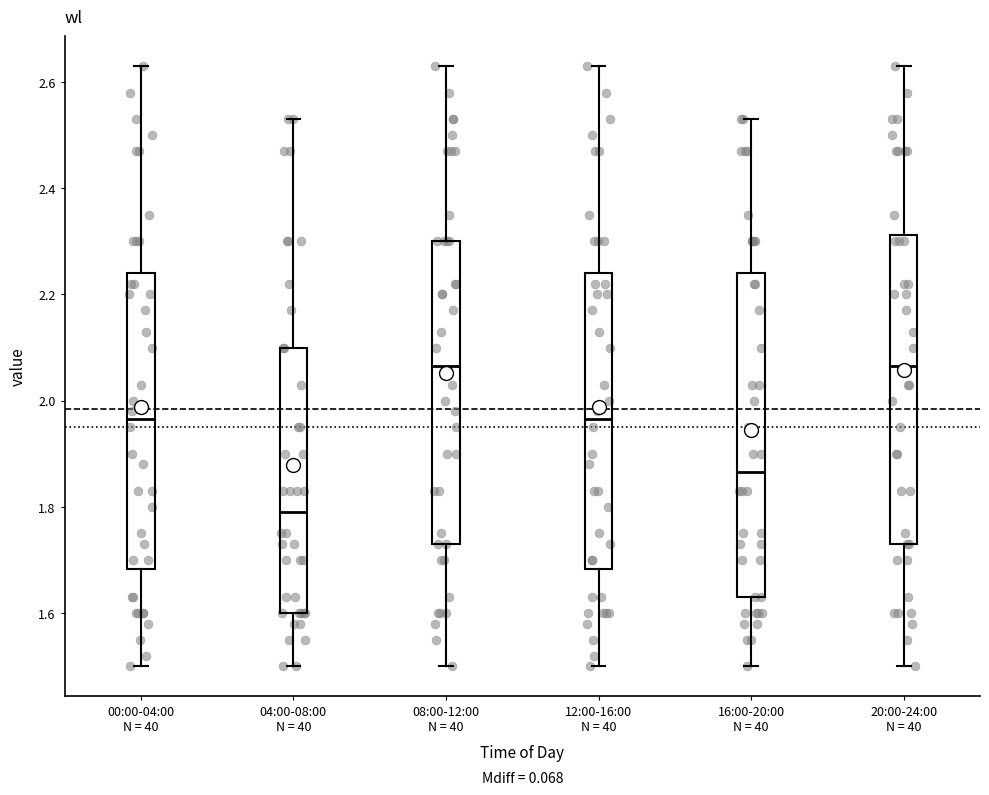

Where is the lower edge of the box for 00:00-04:00 N = 40 on the y-axis? The values are not printed on the chart, so give them approximately, as read against the axis.

1.68